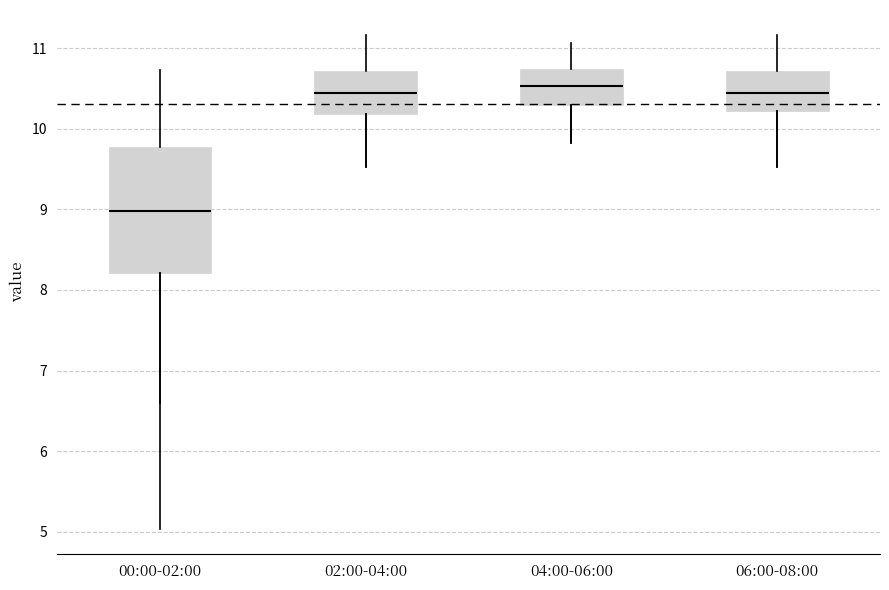

Which box is the tallest, from its lower edge to its upper edge?

00:00-02:00